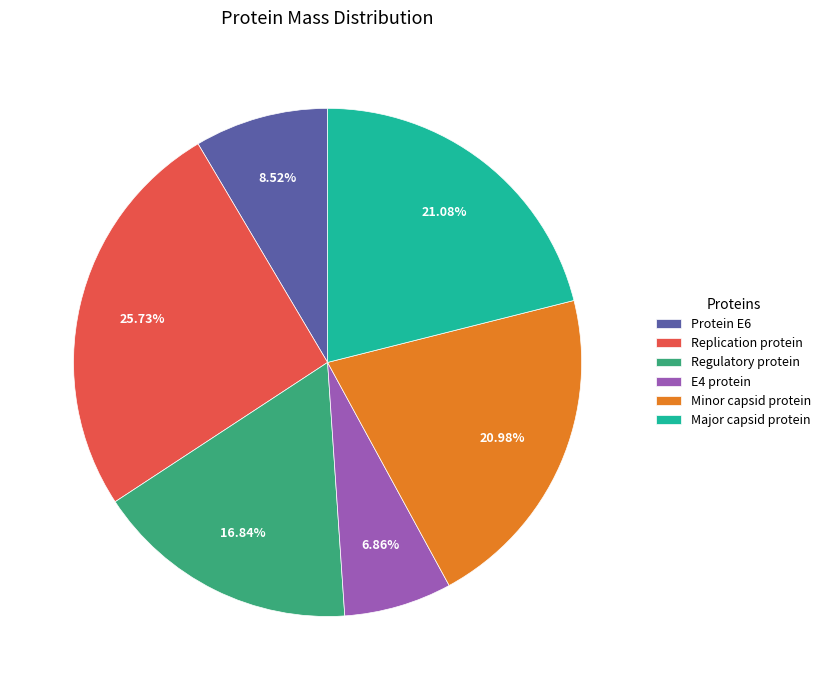

Combined, what portion of the pie is Regulatory protein and Major capsid protein?

37.9%